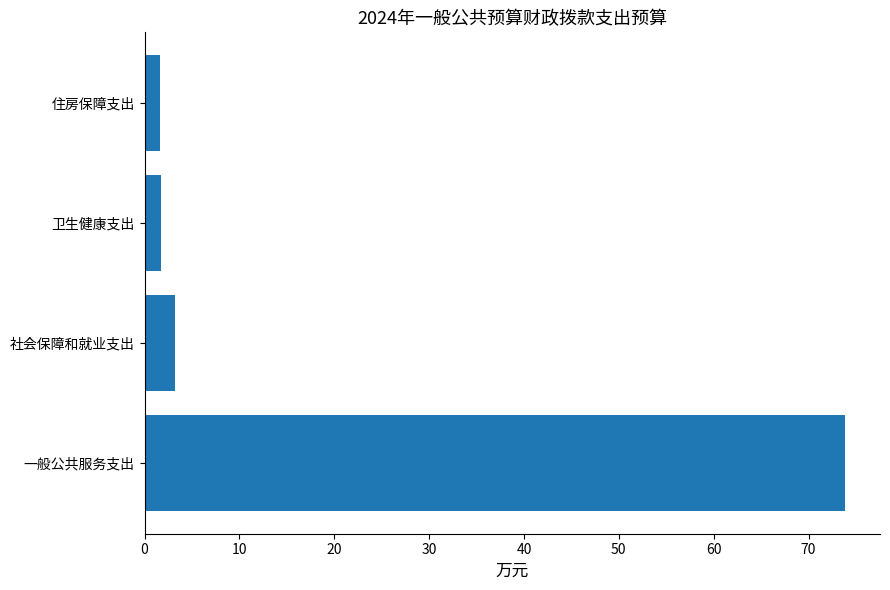

What is the ratio of the value at 卫生健康支出 to the value at 住房保障支出?

1.1